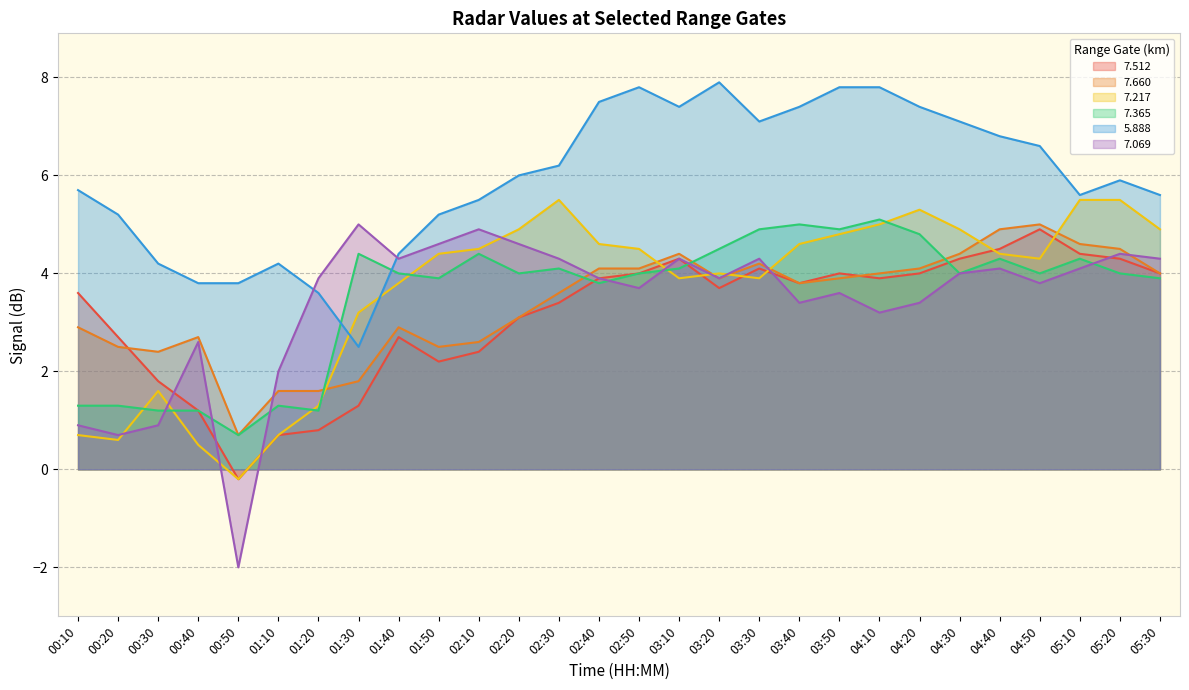

Where is the first local maximum for   7.217?

00:30